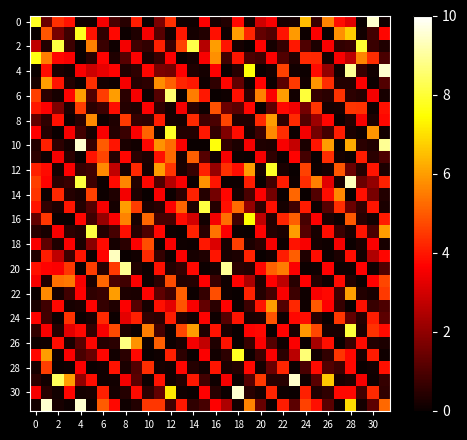

Which series has the widest spread of values?

4